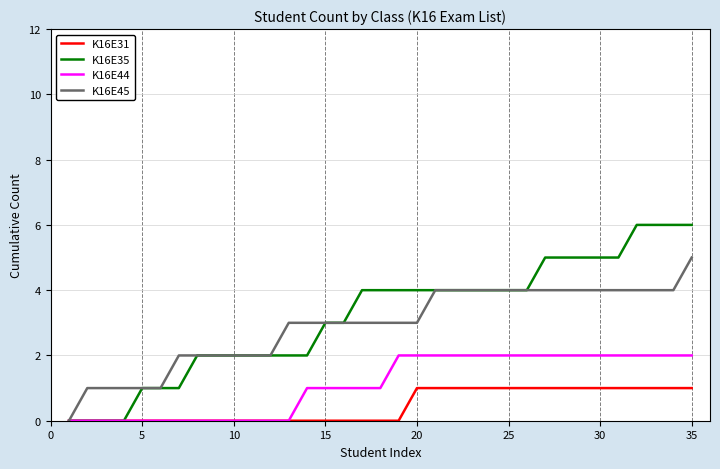

Which series has the widest spread of values?

K16E35